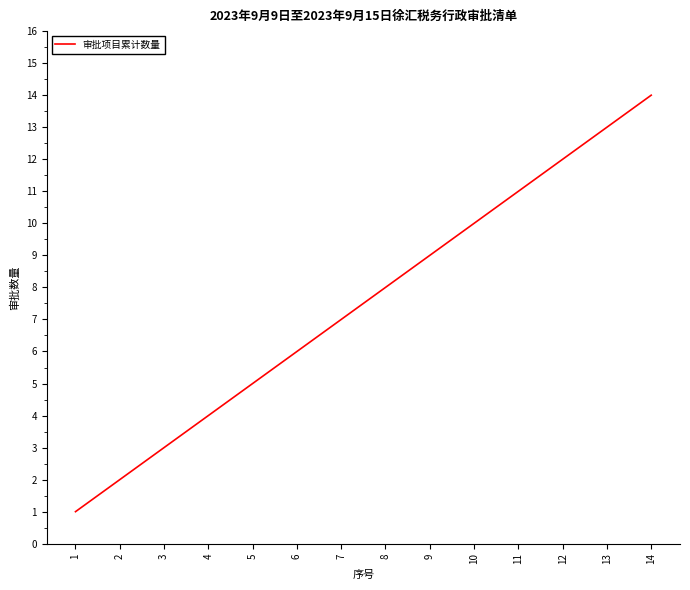

List the labels in order of value, largest first.

14, 13, 12, 11, 10, 9, 8, 7, 6, 5, 4, 3, 2, 1